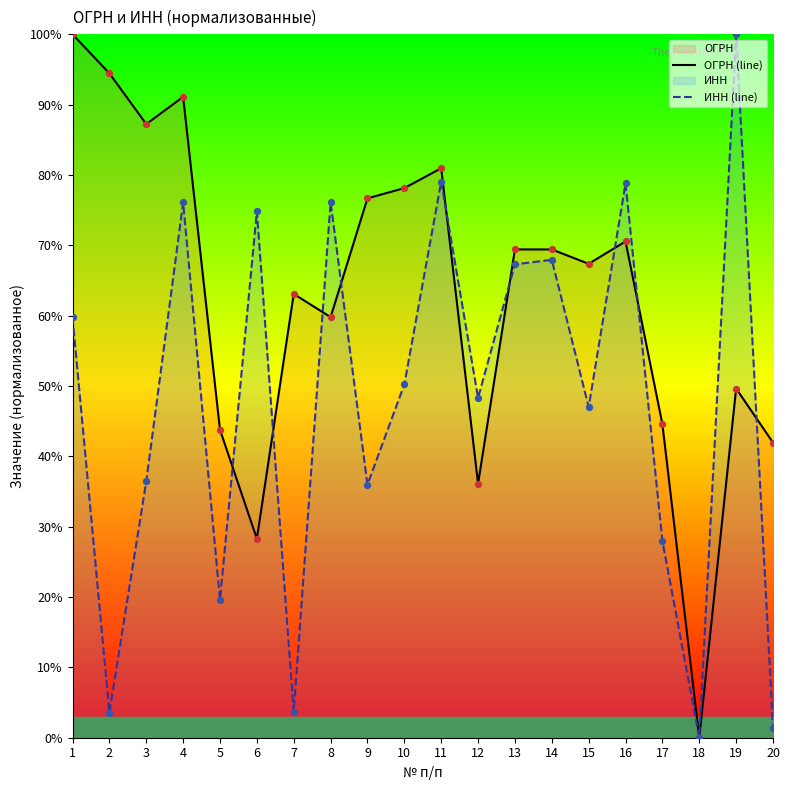

What is the total value across all series at 19?

299.3